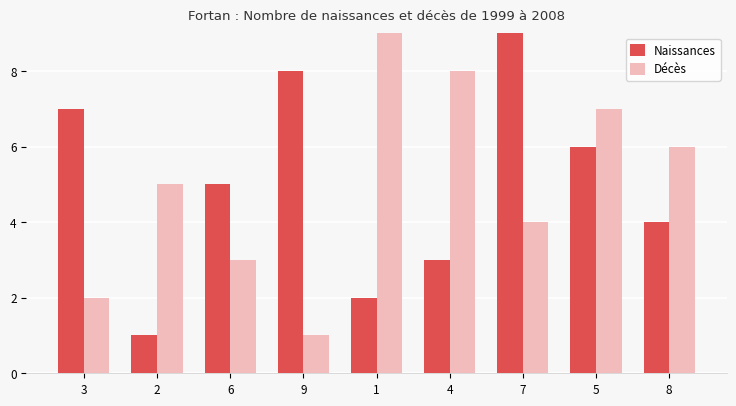

What is the value of the Naissances bar at the 7th from the left?

9